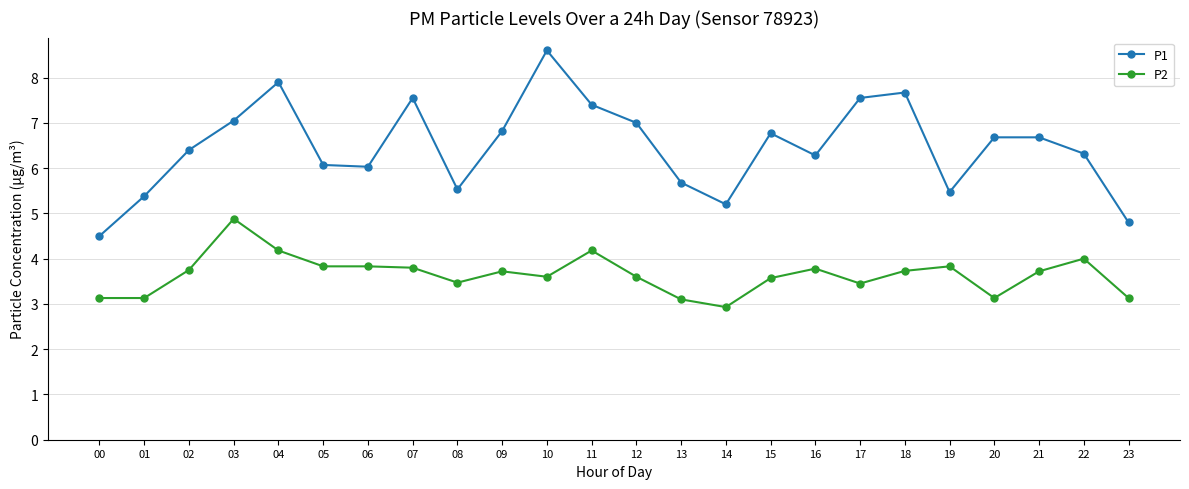

What is the value of the P2 point at the 14th from the left?

3.1